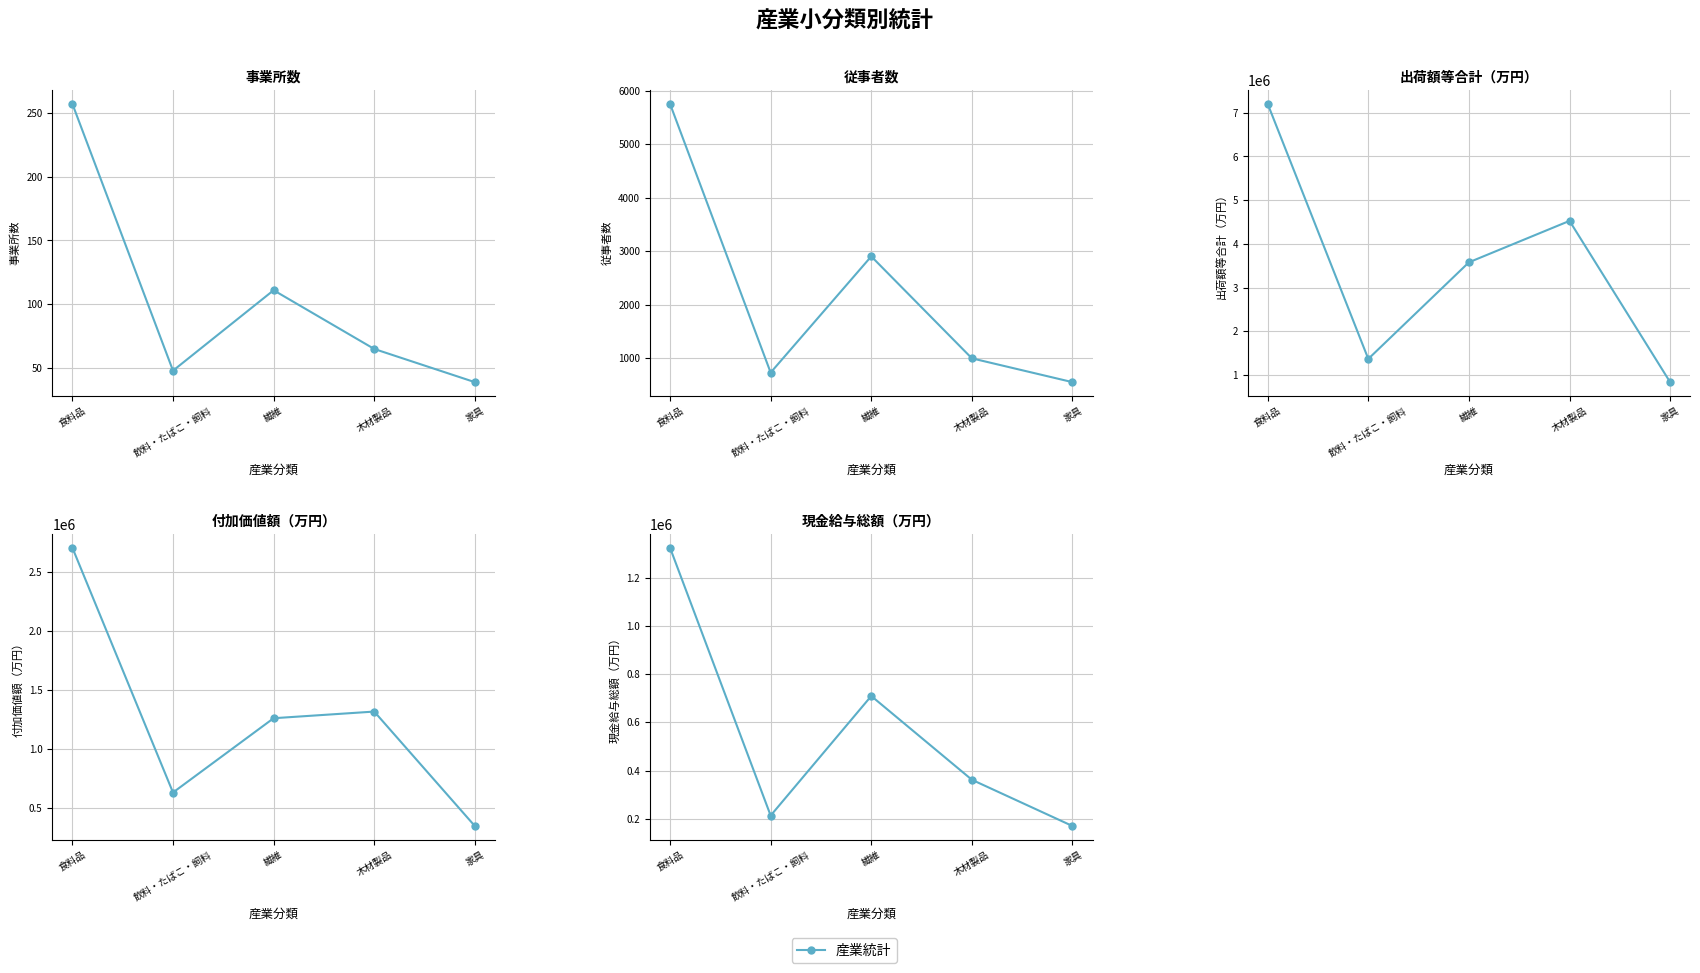

Rank the categories by value from highest to lowest.

食料品, 繊維, 木材製品, 飲料・たばこ・飼料, 家具